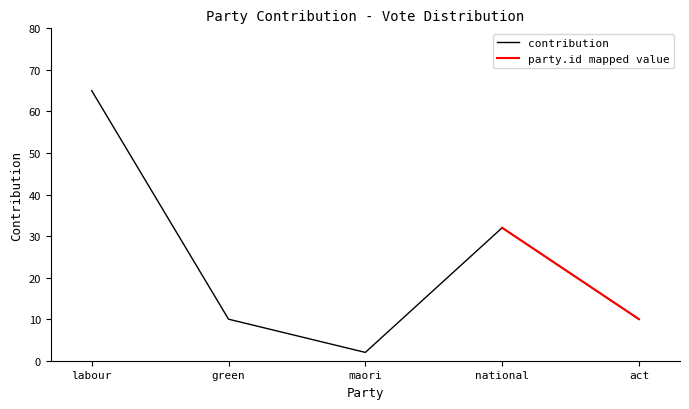

What is the label of the 1st point from the left?

labour